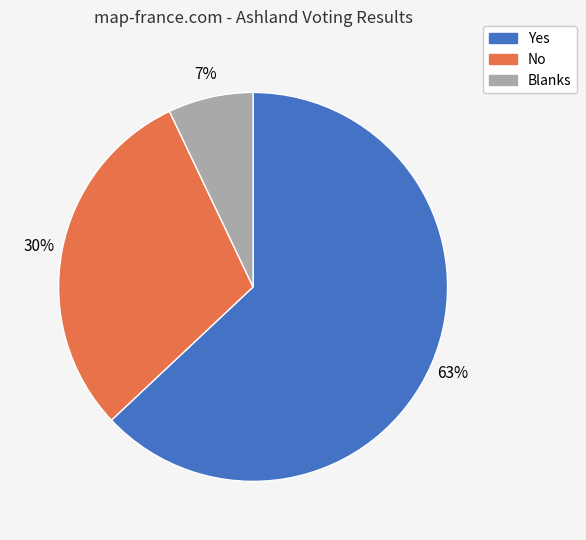

The No slice represents 30% of the pie. True or false?

True